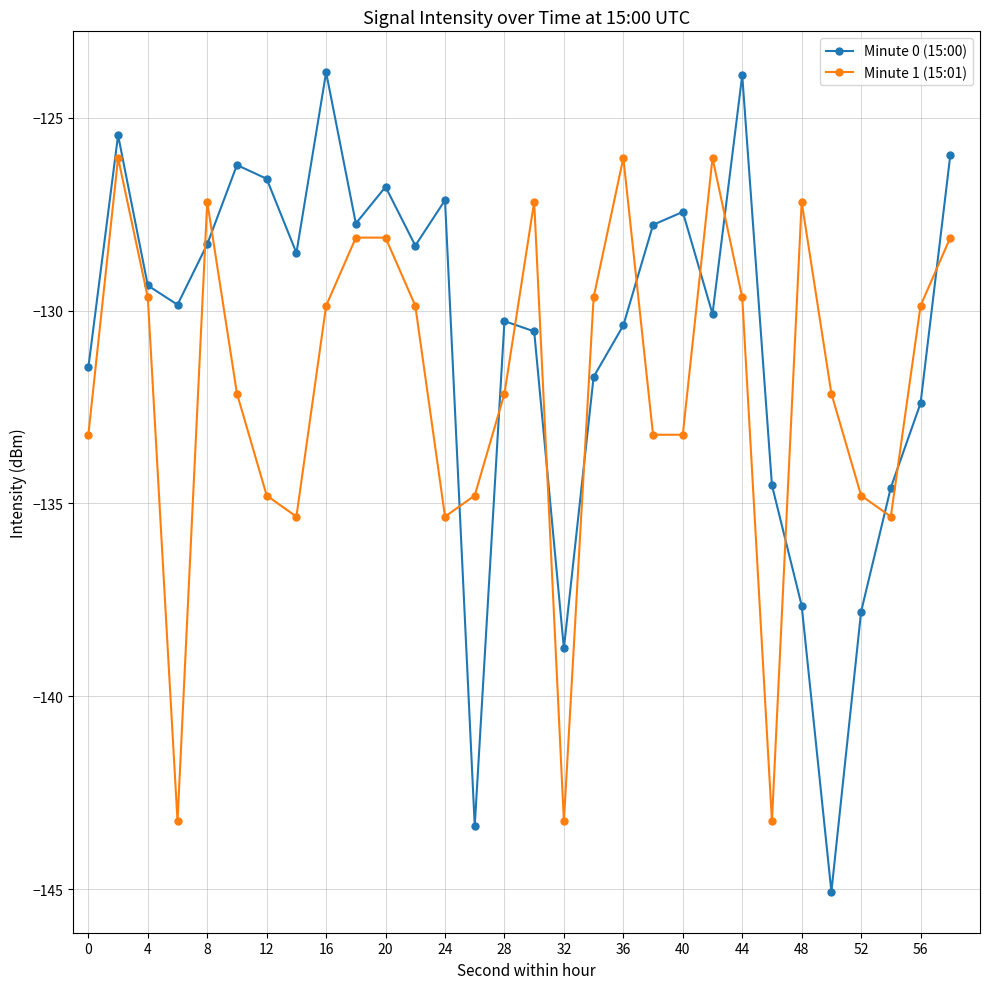

True or false: Minute 0 (15:00) has more than 0 points higher than both neighbors.

True